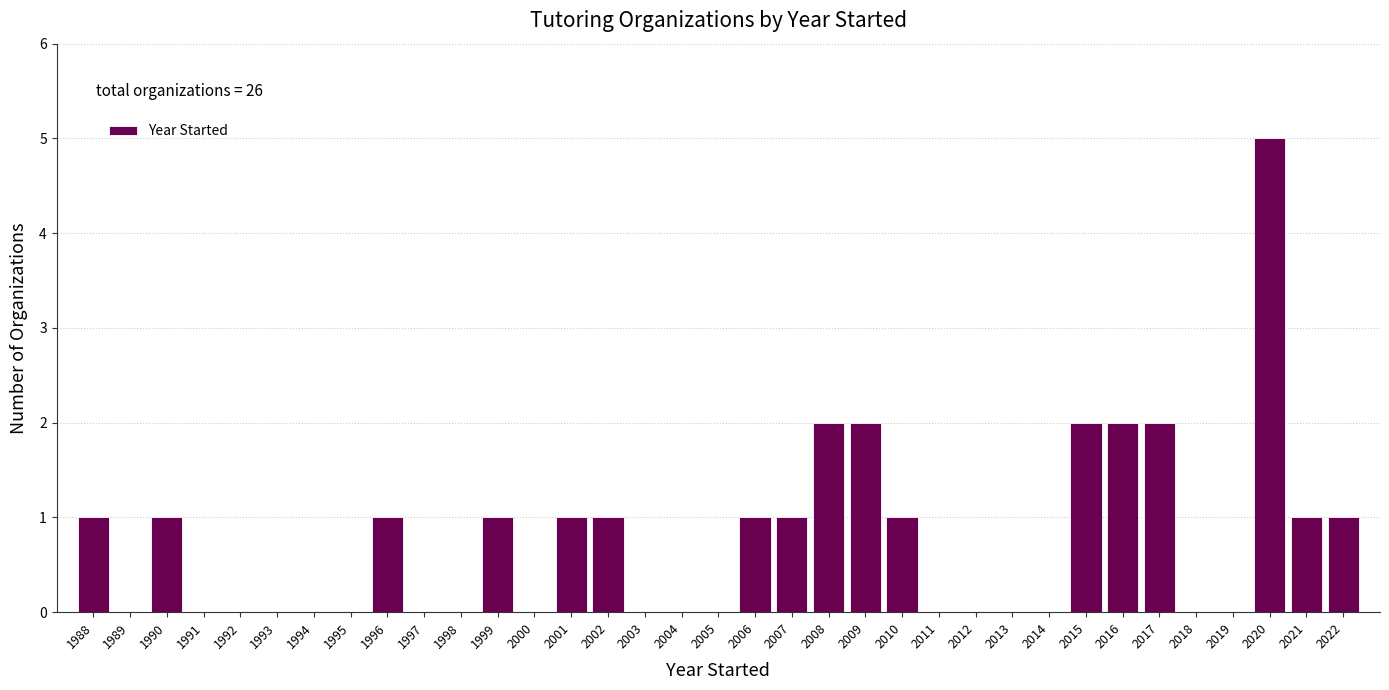

Over which range of the x-axis is the bar tallest?

2019.5 to 2020.5